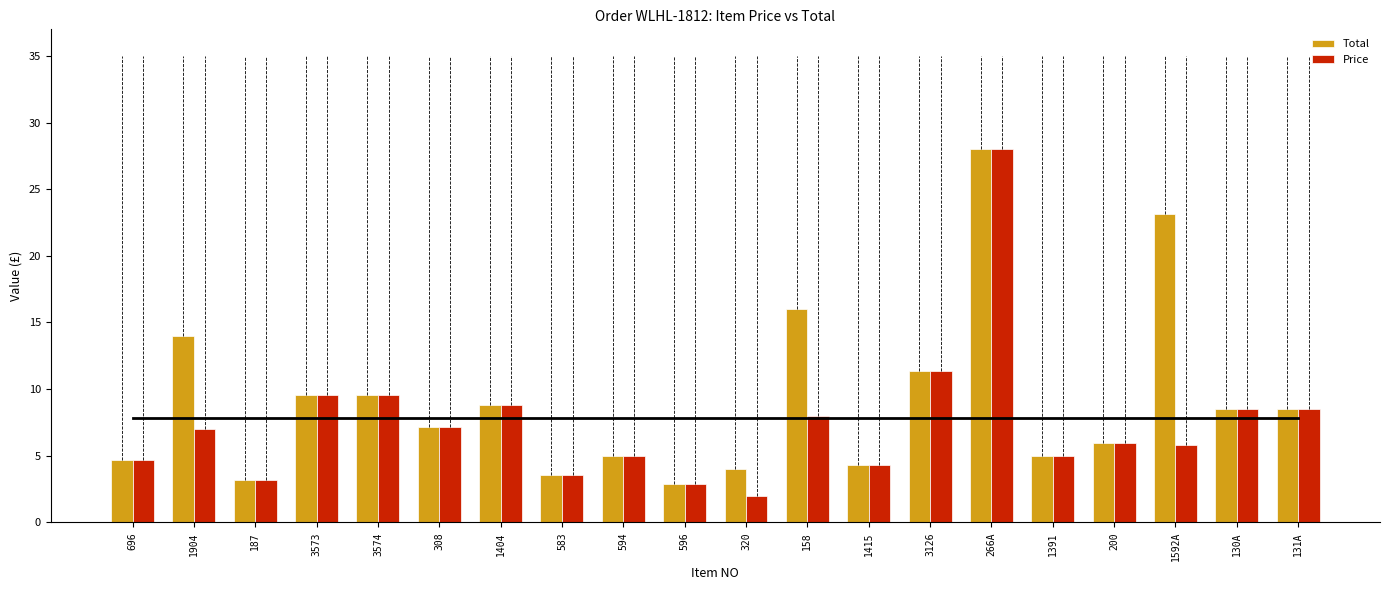

What position from the left is 596?

10